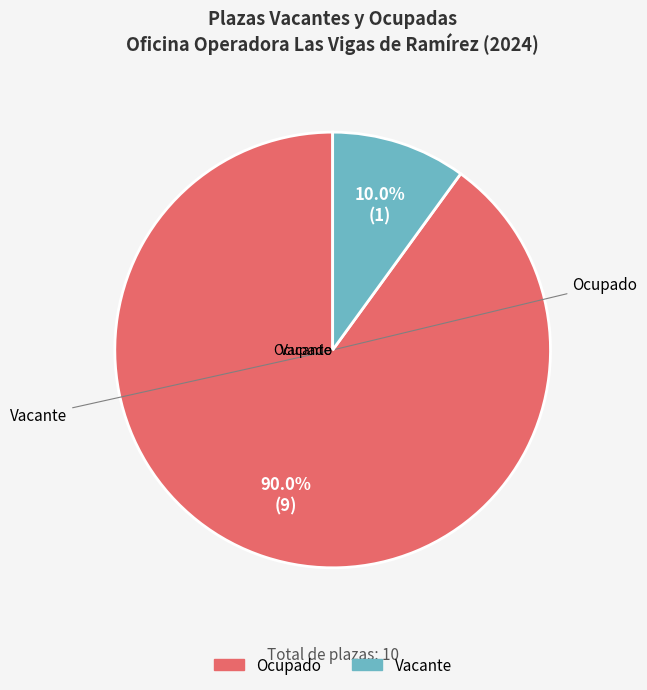

Which category has the smallest portion of the pie?

Vacante